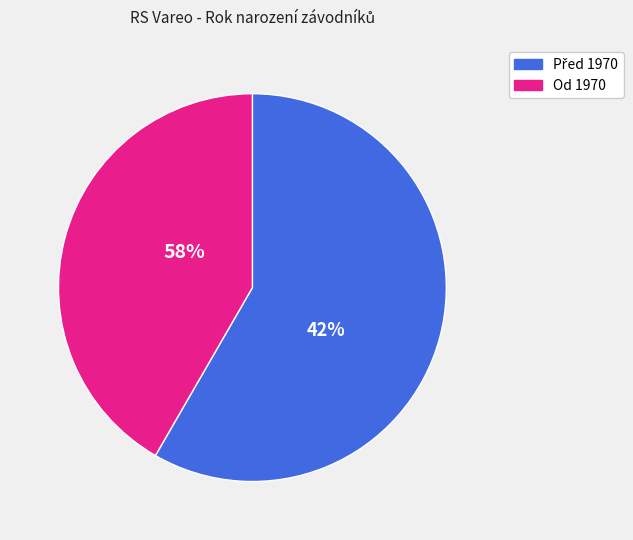

The Nováková Ludmila slice represents 19% of the pie. True or false?

False